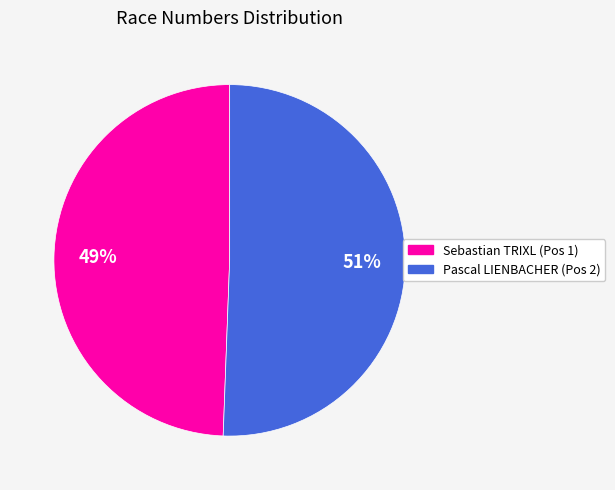

Rank the categories by value from lowest to highest.

Sebastian TRIXL (Pos 1), Pascal LIENBACHER (Pos 2)